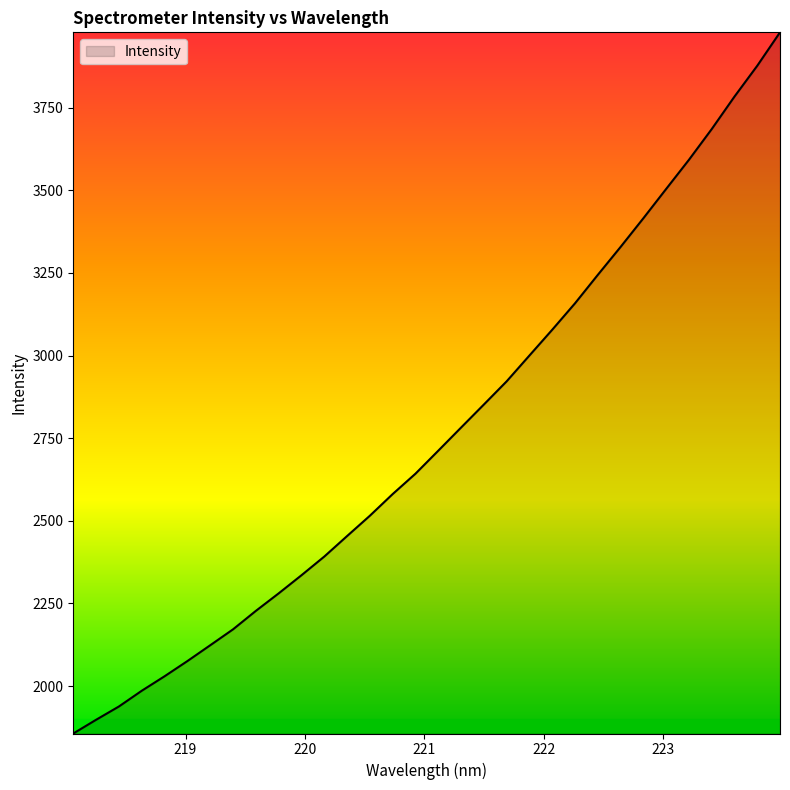

What is the smallest value displayed?

1856.7